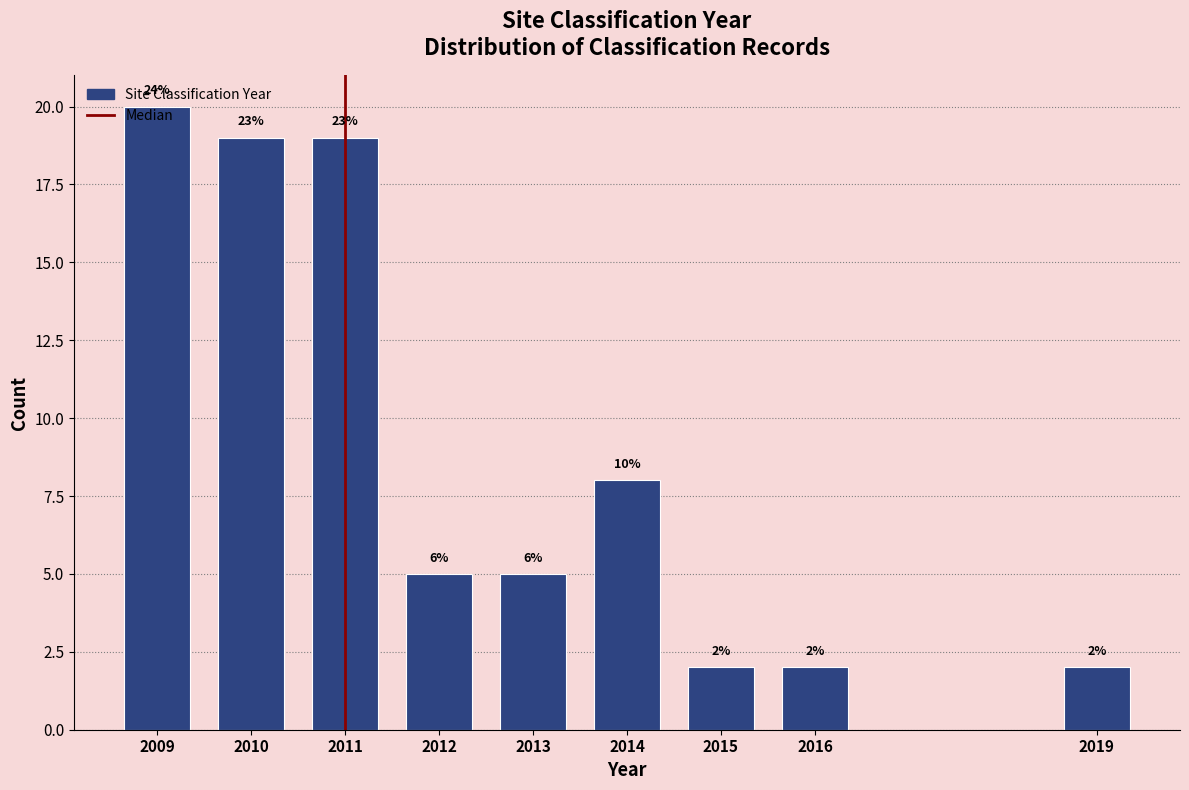

Does the chart contain any negative values?

No